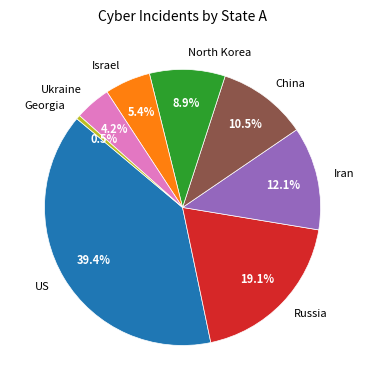

To the nearest percent, what percentage of the pie is US?

39%